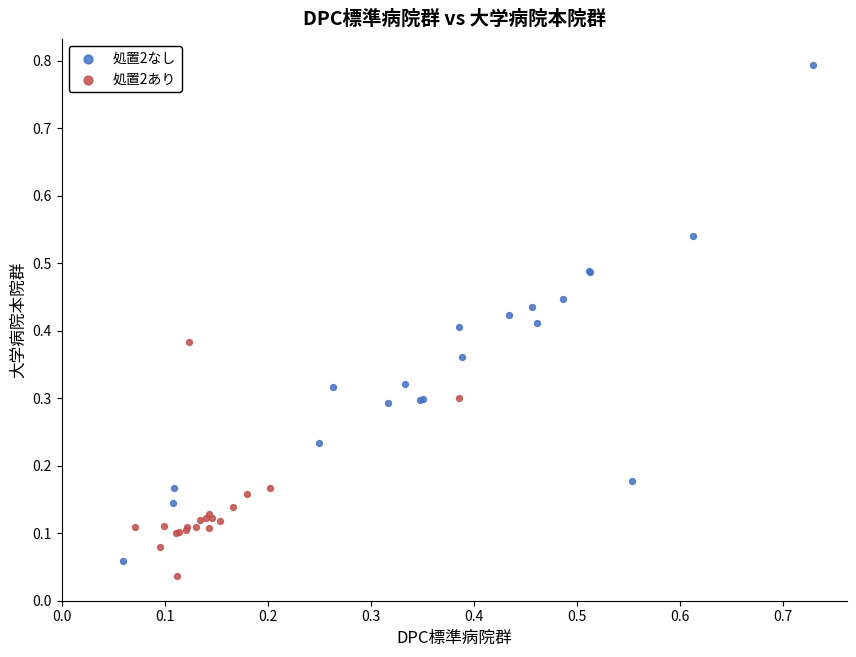

Which series contains the highest Y value?

処置2なし